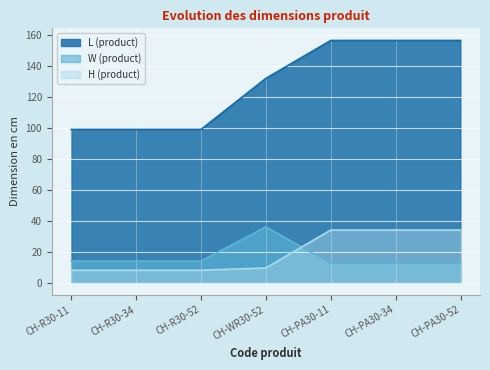

At which label is L (product) closest to 127?

CH-WR30-52